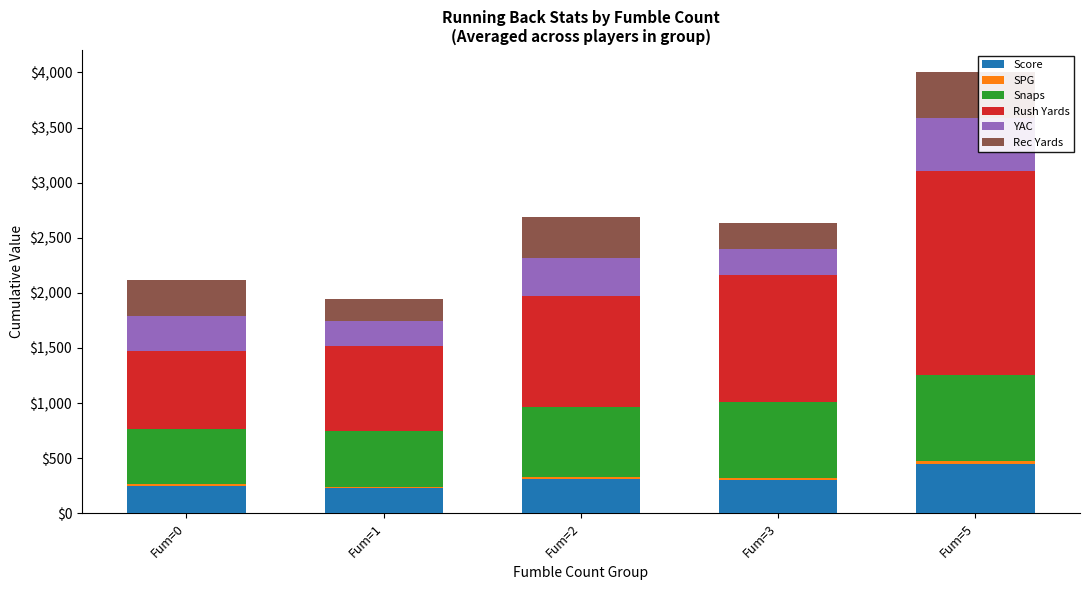

At which label does Score first exceed 300?

Fum=2